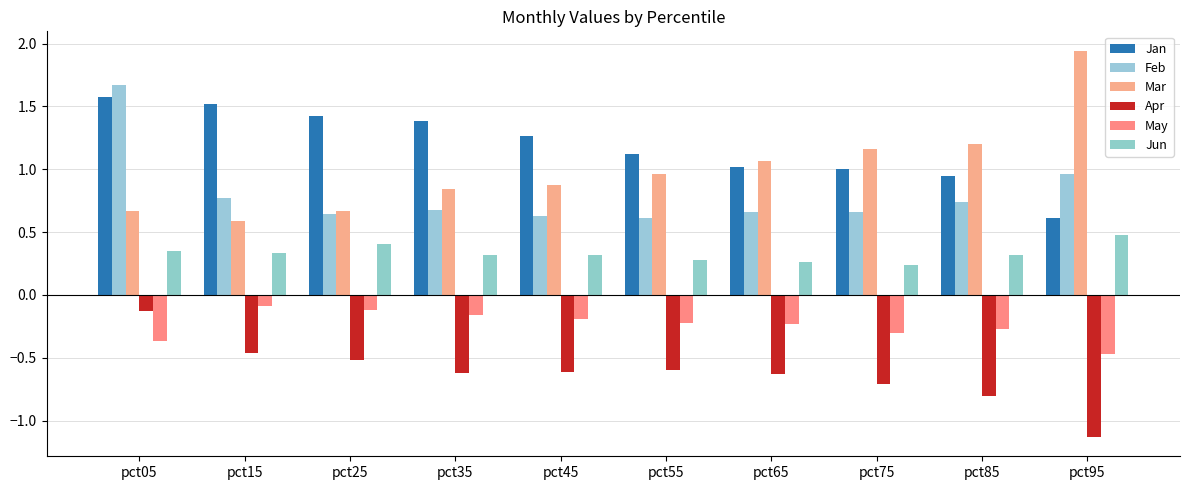

Reading right to left, what are all the values shown in this chart?

Jan: pct95=0.6	pct85=0.9	pct75=1.0	pct65=1.0	pct55=1.1	pct45=1.3	pct35=1.4	pct25=1.4	pct15=1.5	pct05=1.6
Feb: pct95=1.0	pct85=0.7	pct75=0.7	pct65=0.7	pct55=0.6	pct45=0.6	pct35=0.7	pct25=0.6	pct15=0.8	pct05=1.7
Mar: pct95=1.9	pct85=1.2	pct75=1.2	pct65=1.1	pct55=1.0	pct45=0.9	pct35=0.8	pct25=0.7	pct15=0.6	pct05=0.7
Apr: pct95=-1.1	pct85=-0.8	pct75=-0.7	pct65=-0.6	pct55=-0.6	pct45=-0.6	pct35=-0.6	pct25=-0.5	pct15=-0.5	pct05=-0.1
May: pct95=-0.5	pct85=-0.3	pct75=-0.3	pct65=-0.2	pct55=-0.2	pct45=-0.2	pct35=-0.2	pct25=-0.1	pct15=-0.1	pct05=-0.4
Jun: pct95=0.5	pct85=0.3	pct75=0.2	pct65=0.3	pct55=0.3	pct45=0.3	pct35=0.3	pct25=0.4	pct15=0.3	pct05=0.4